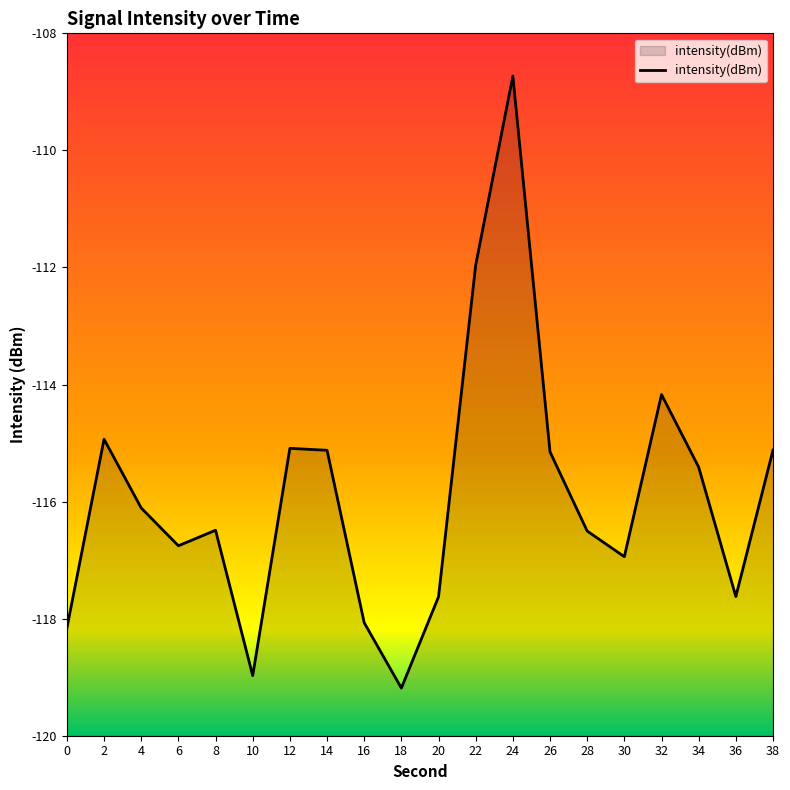

Is it true that the value at 14 is -115.1?

True